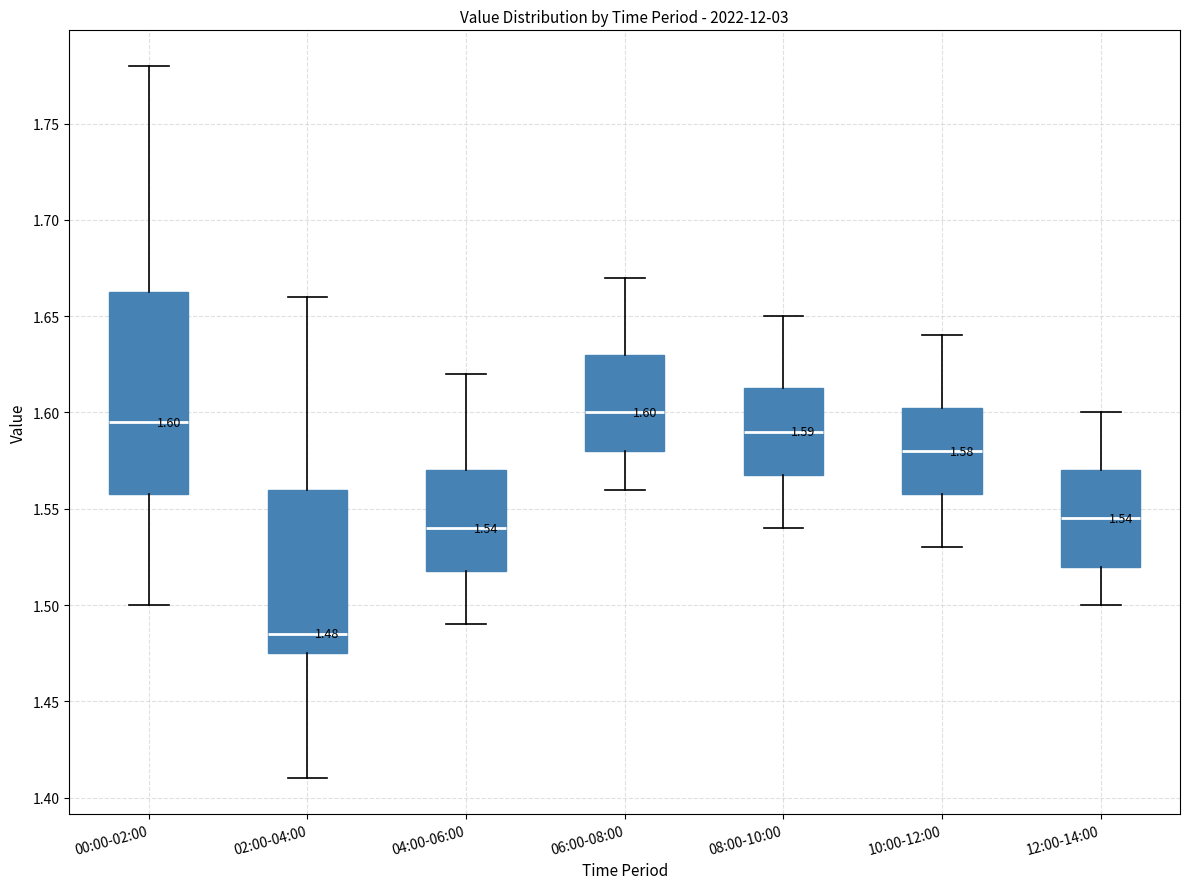

Which box is the tallest, from its lower edge to its upper edge?

00:00-02:00